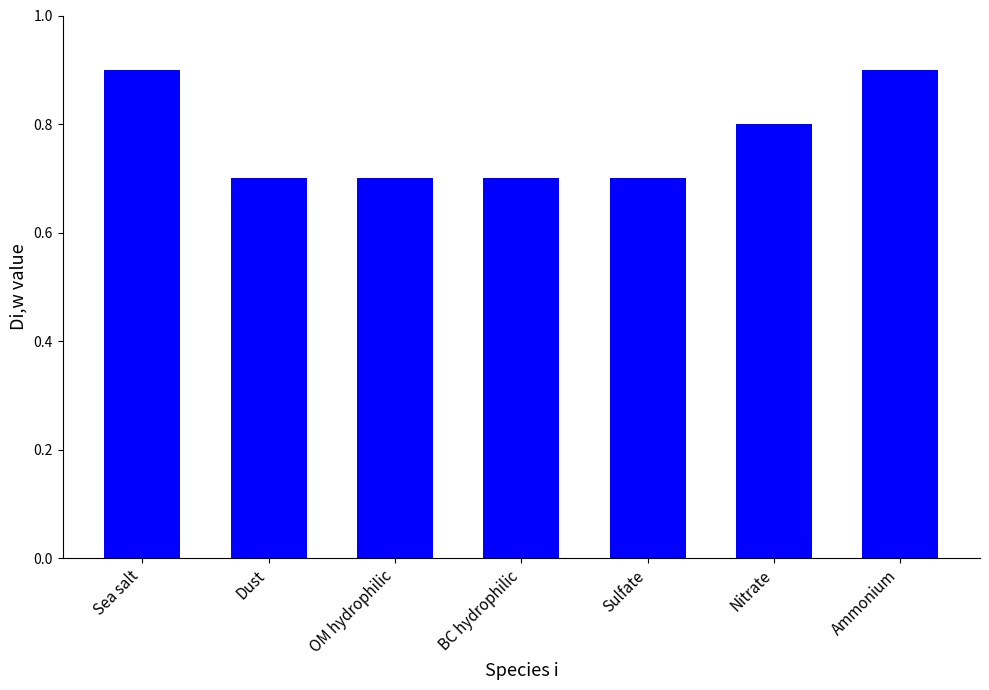

What is the average value?

0.8